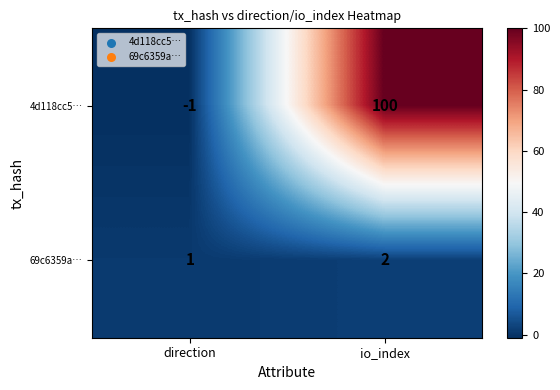

Which series has the largest total across all categories?

4d118cc5…